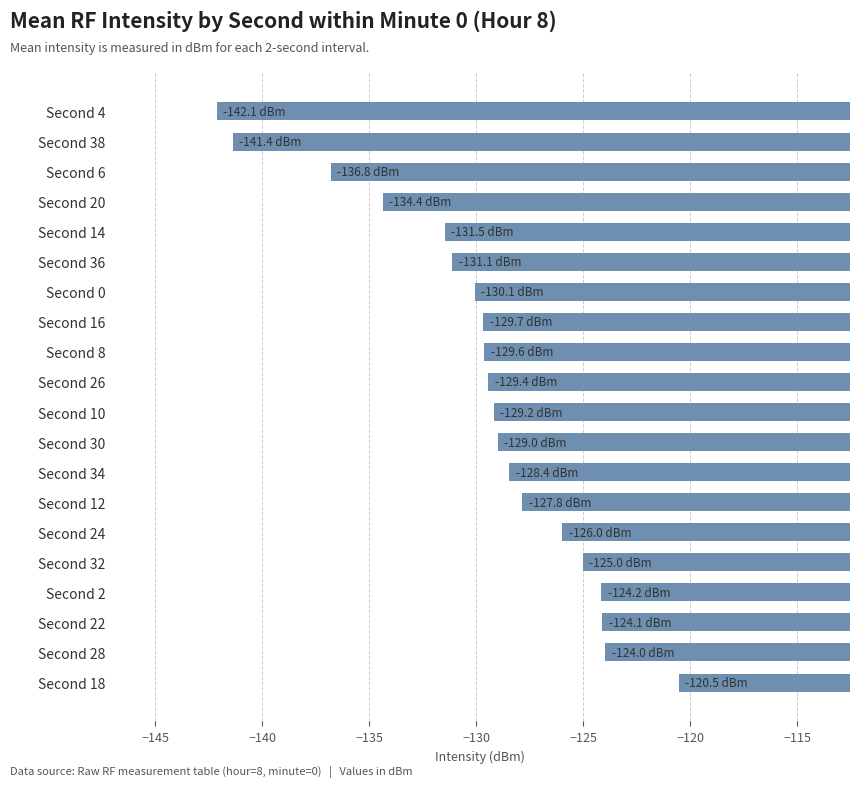

How many data points does each series have?

20